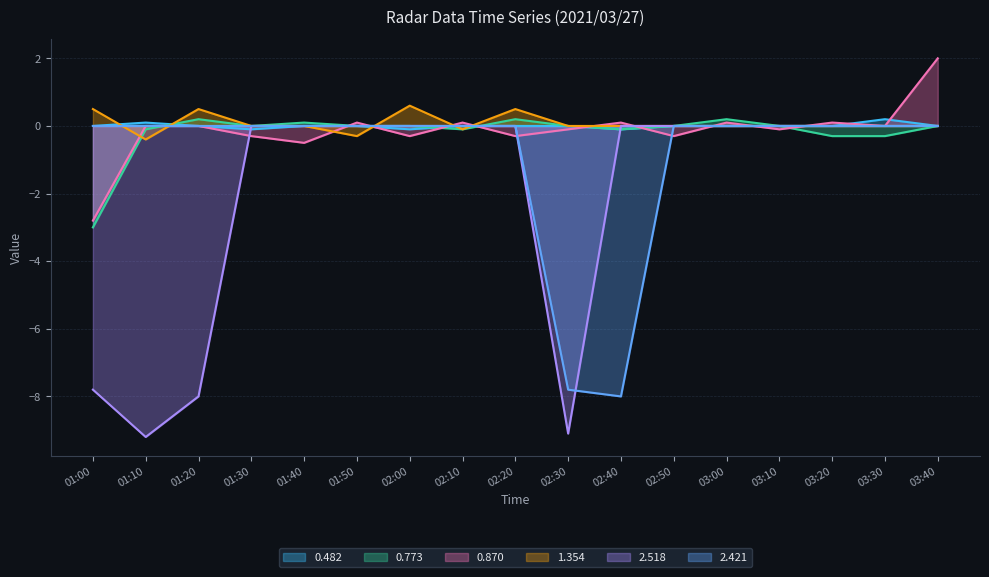

What is the spread (max minus min) of values at 02:50?

0.3